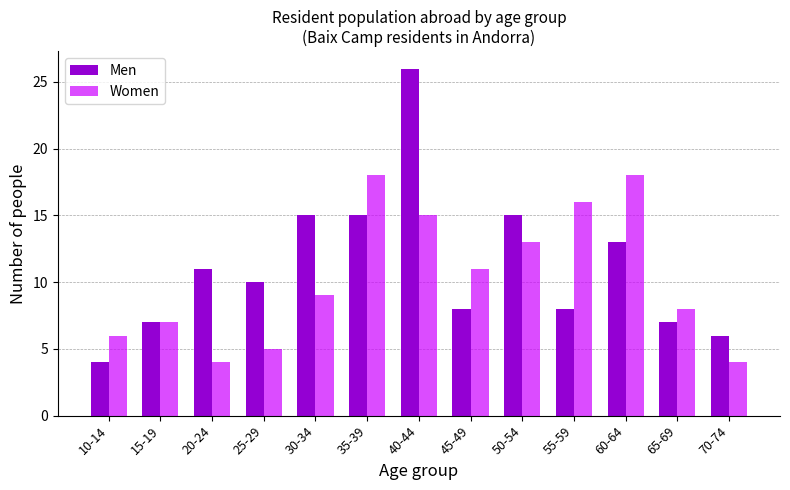

What is the difference between the Men values at 25-29 and 55-59?

2